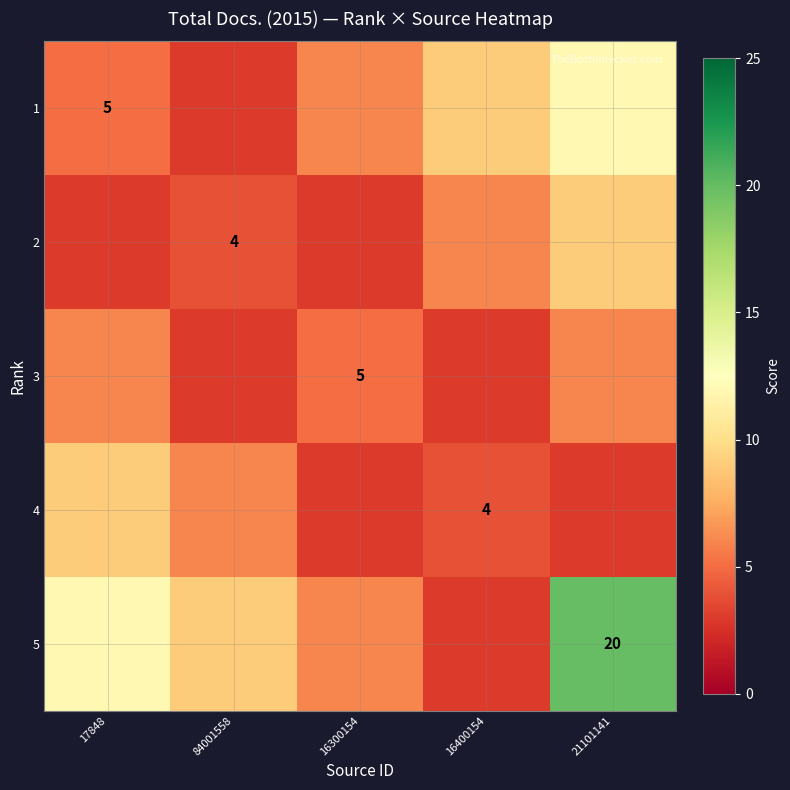

The value of 4 at 16400154 is 4. True or false?

True